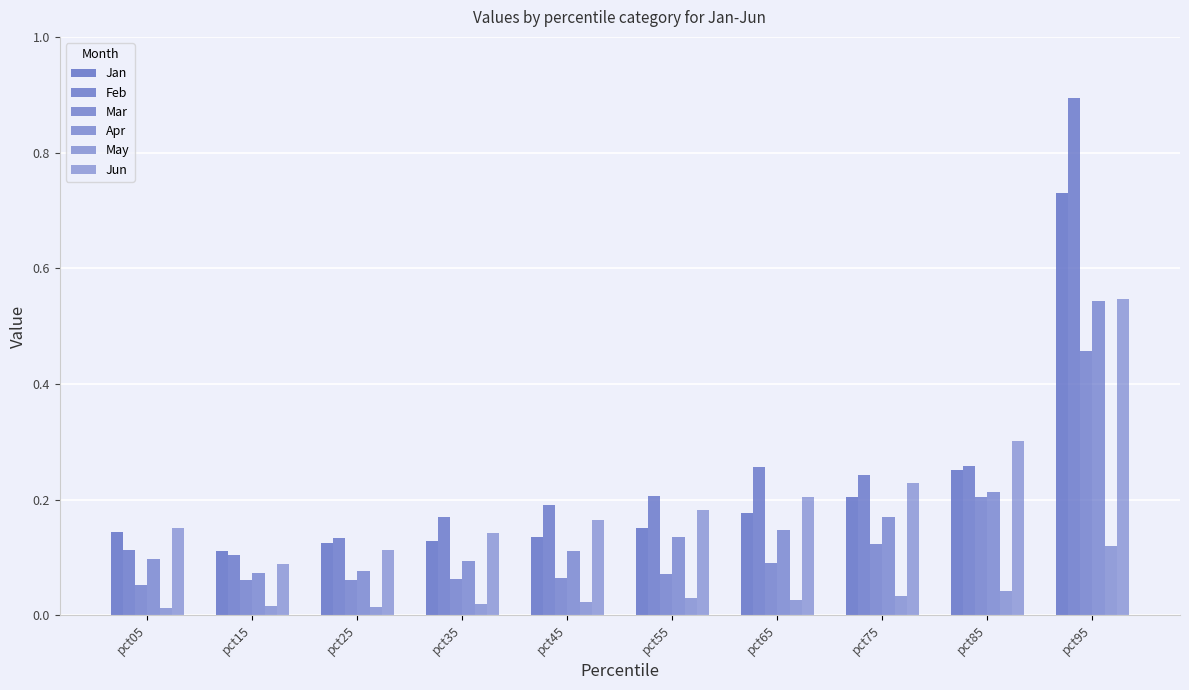

How many bars are there in total?

60